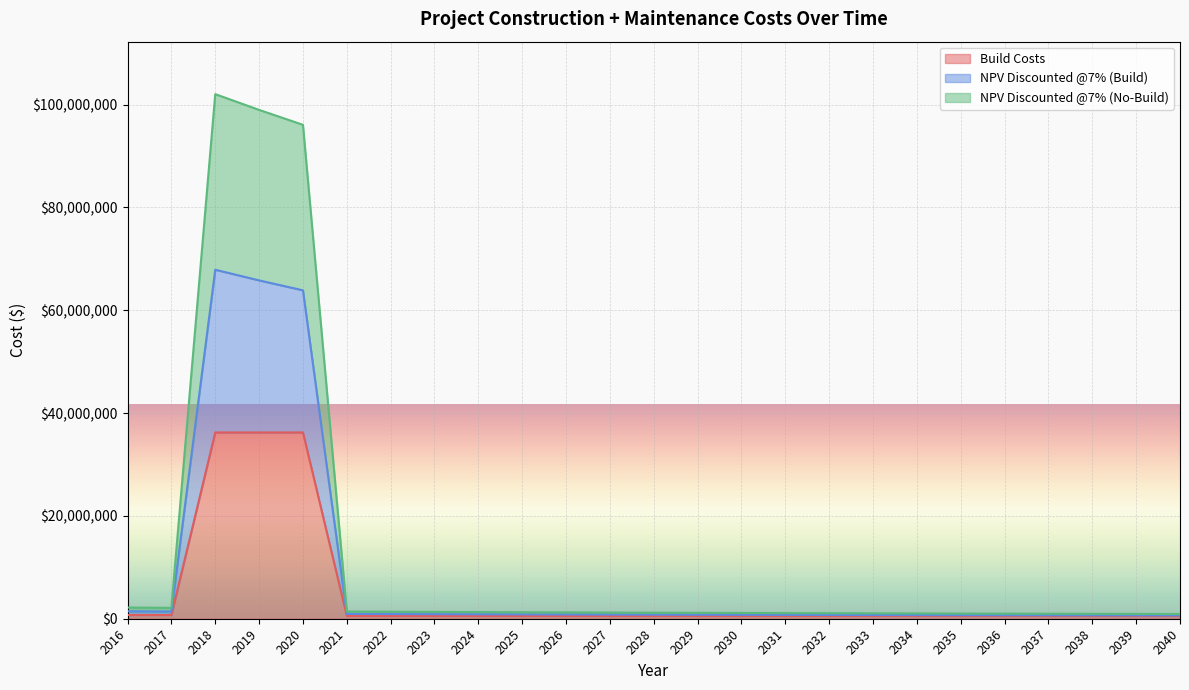

What is the difference between the highest and lowest values at 2018?

65807647.2